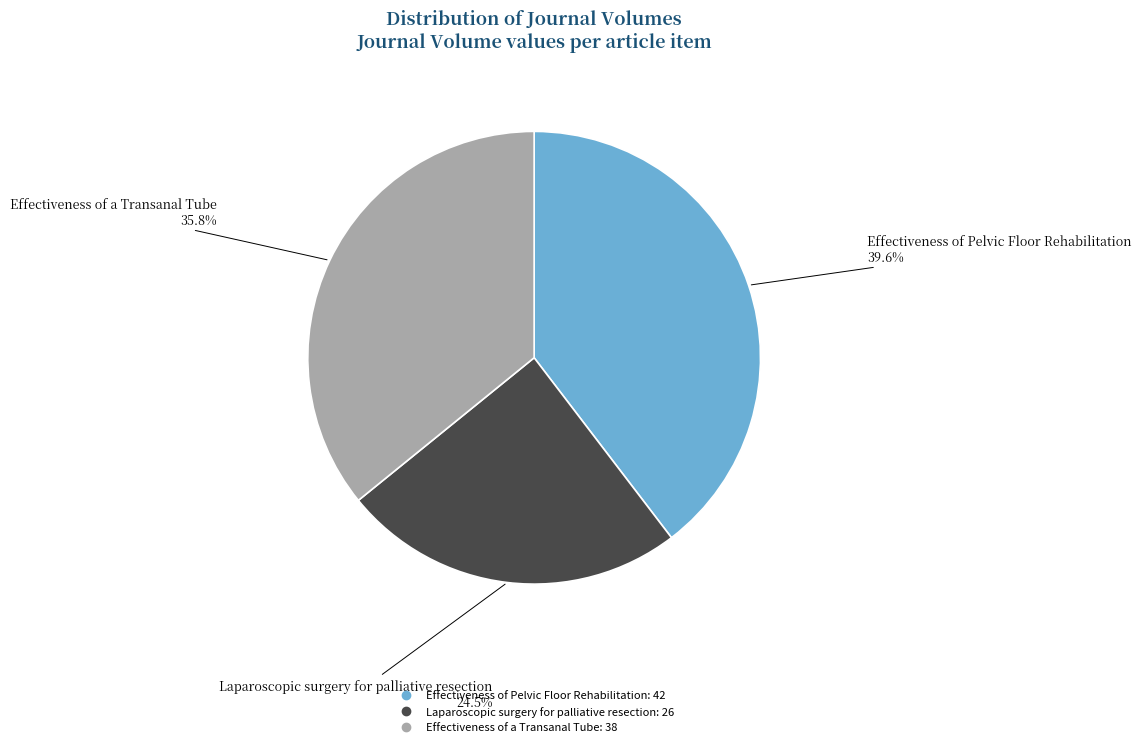

Between Laparoscopic surgery for palliative resection and Effectiveness of Pelvic Floor Rehabilitation, which is larger?

Effectiveness of Pelvic Floor Rehabilitation